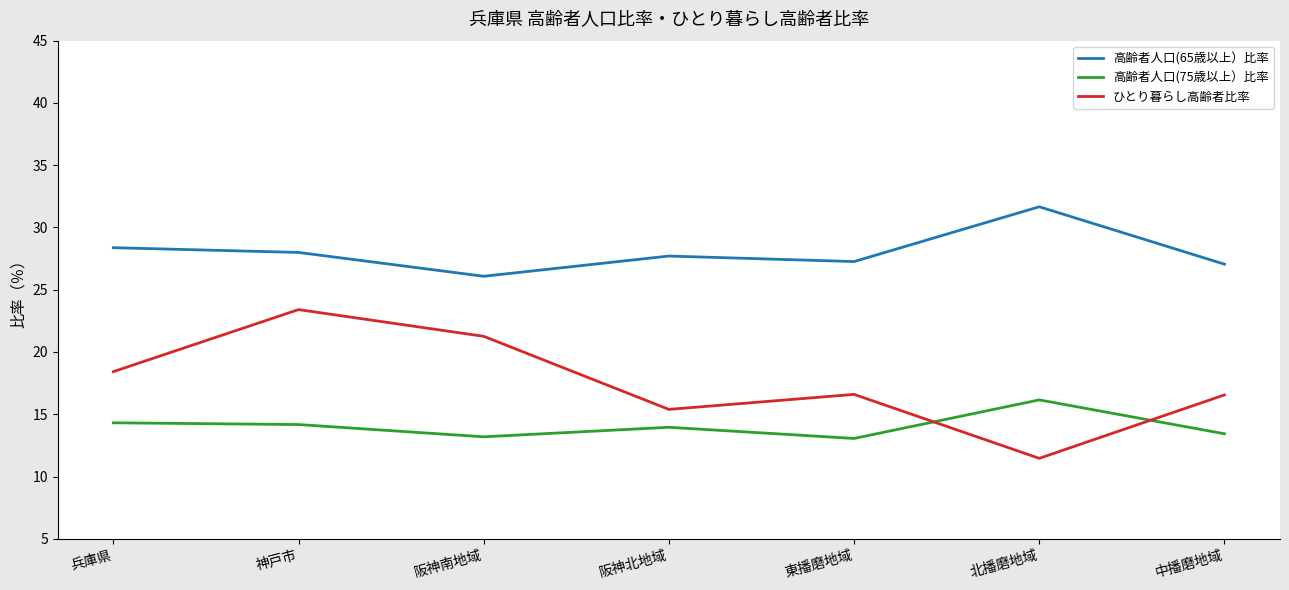

Read the 高齢者人口(65歳以上）比率 value at 中播磨地域.

27.1